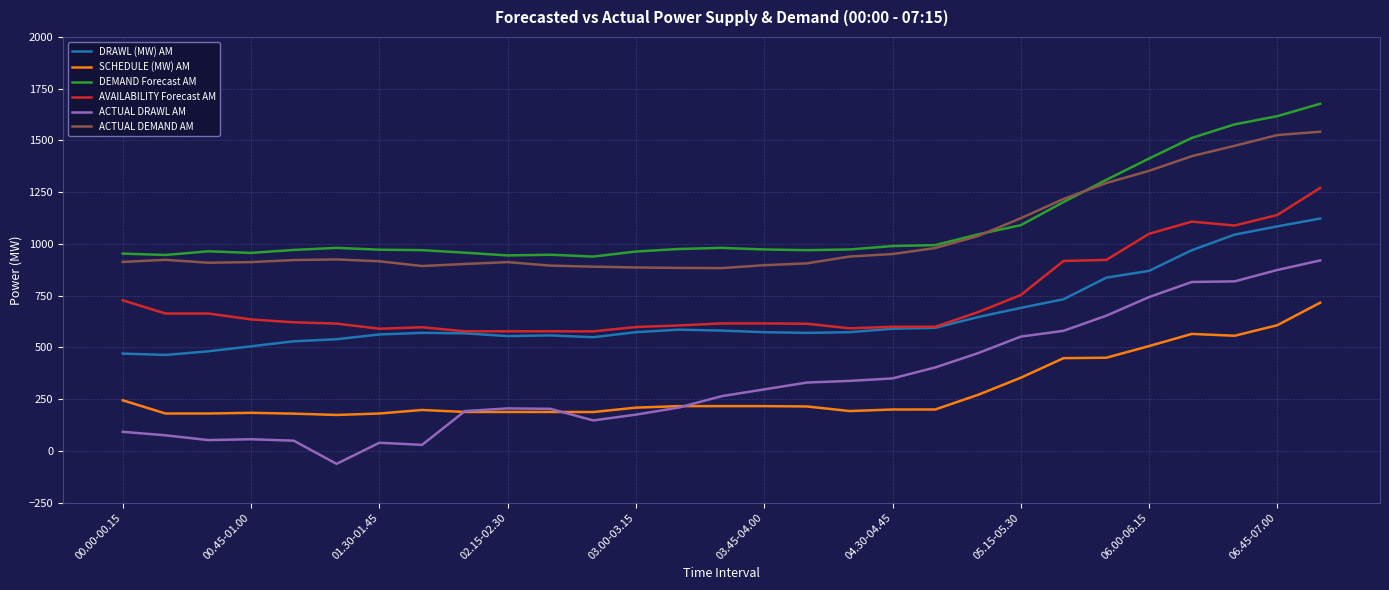

What is the smallest value displayed?

-63.0